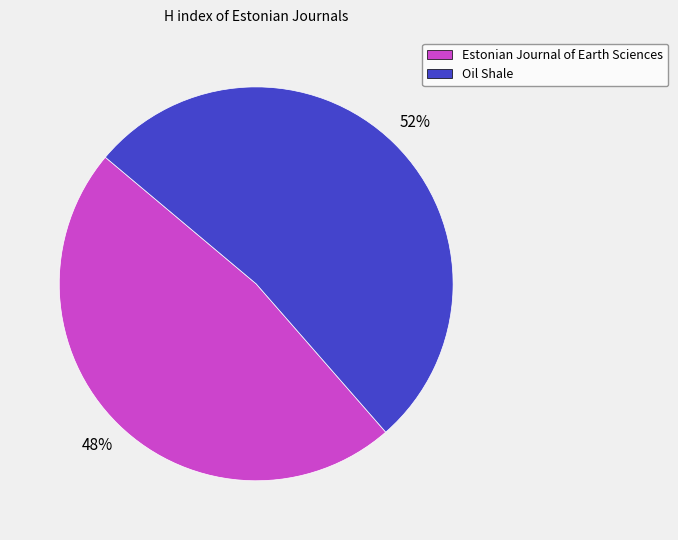

What is the largest slice in the pie chart?

Oil Shale